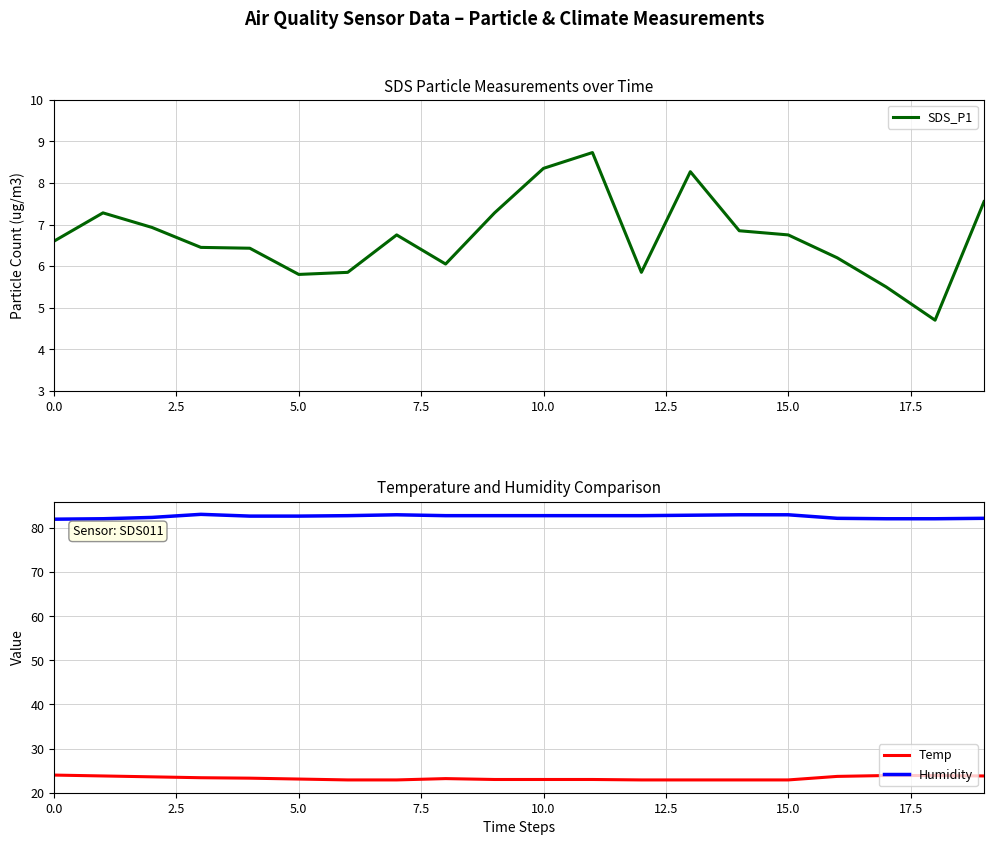

How many data points in SDS_P1 are less than 6?

5